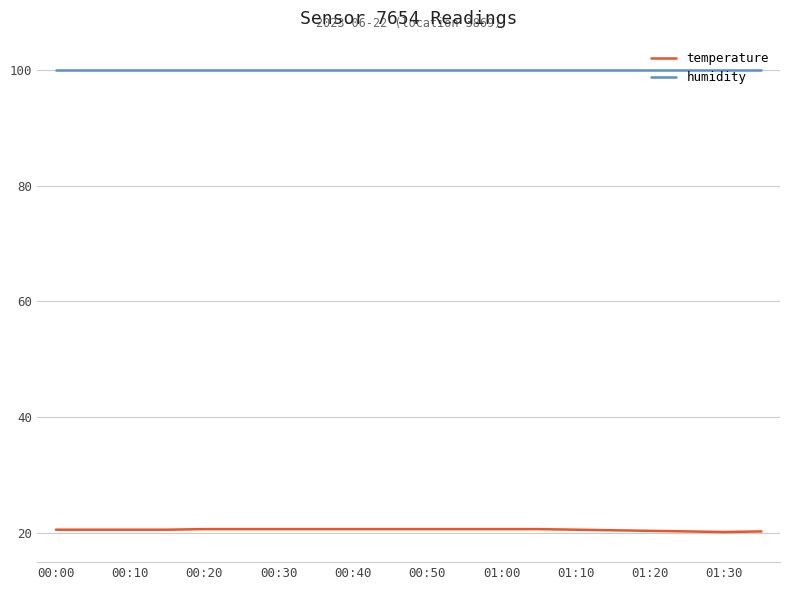

List the series in order of their peak value, lowest first.

temperature, humidity